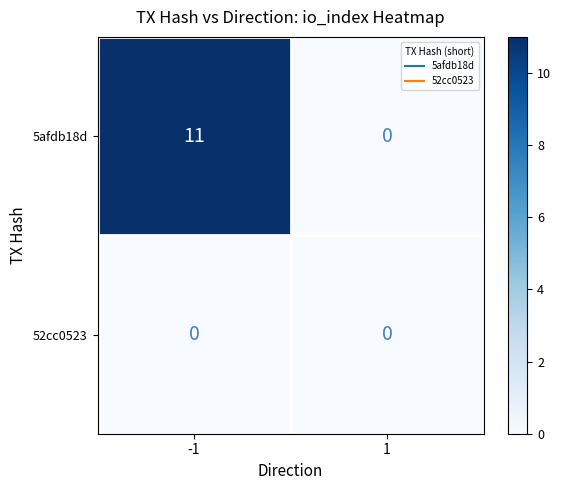

Reading left to right, list all the values displayed in this chart.

5afdb18d: 11	0
52cc0523: 0	0